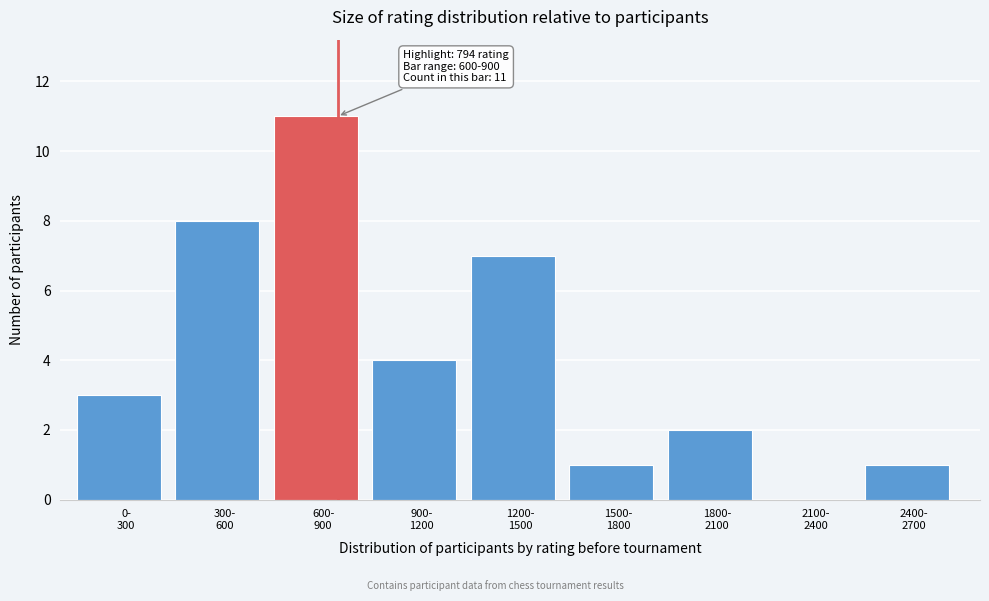

What is the sum of all values?

37